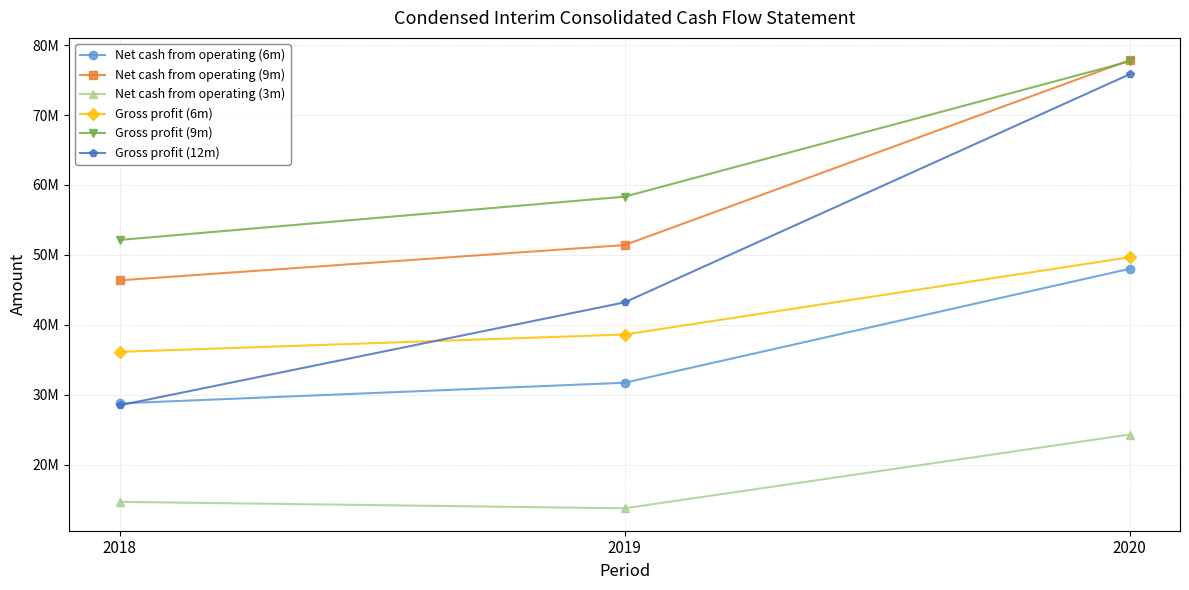

What are all the series names shown in the legend?

Net cash from operating (6m), Net cash from operating (9m), Net cash from operating (3m), Gross profit (6m), Gross profit (9m), Gross profit (12m)